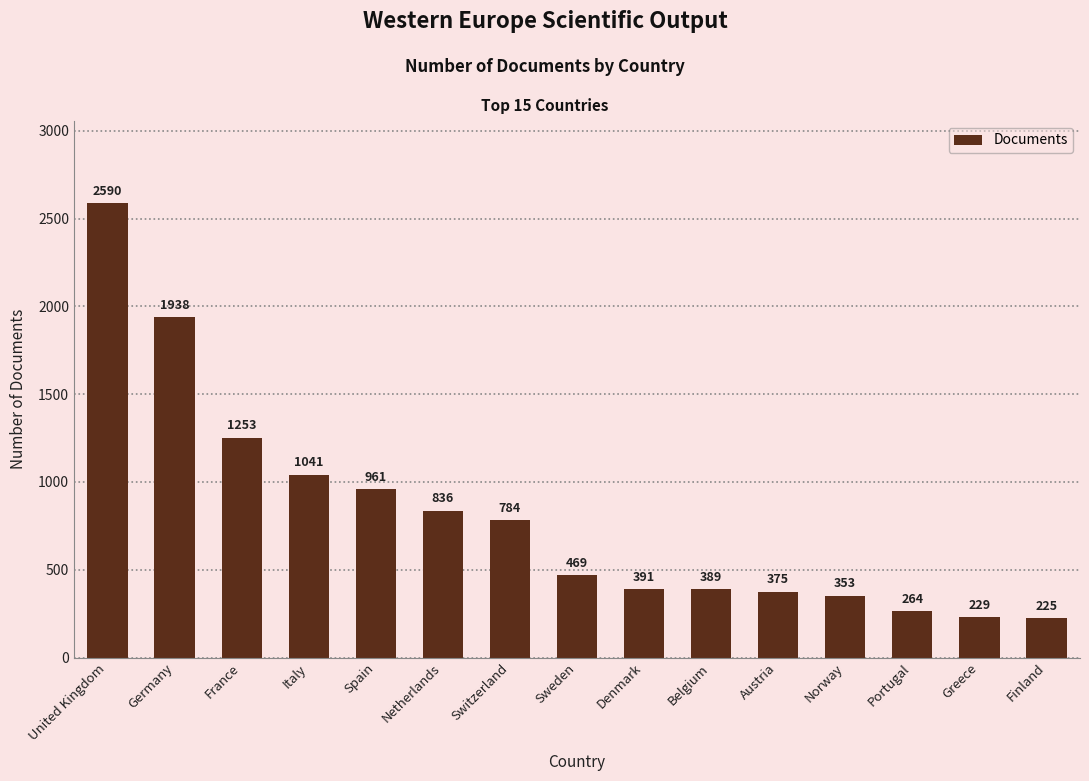

The value at Italy is 1041. True or false?

True